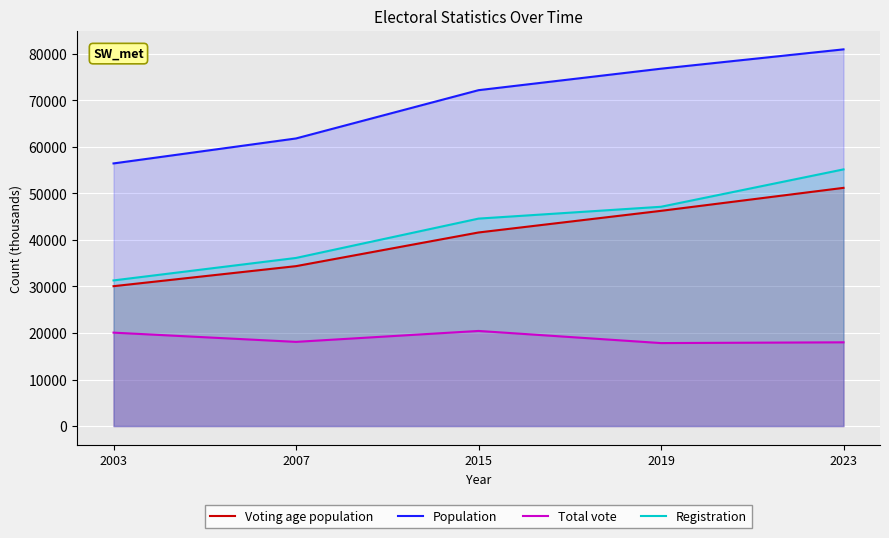

What is the sum of all Voting age population values?

203496